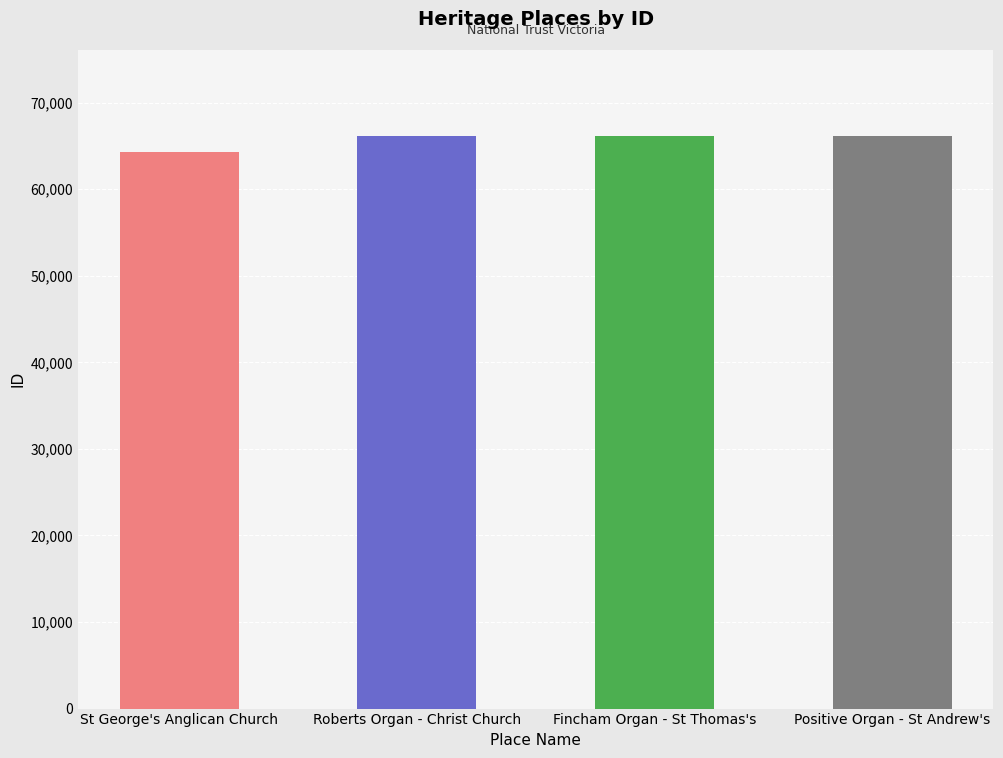

Approximately how many times larger is the value at Roberts Organ - Christ Church compared to Positive Organ - St Andrew's?

1.0